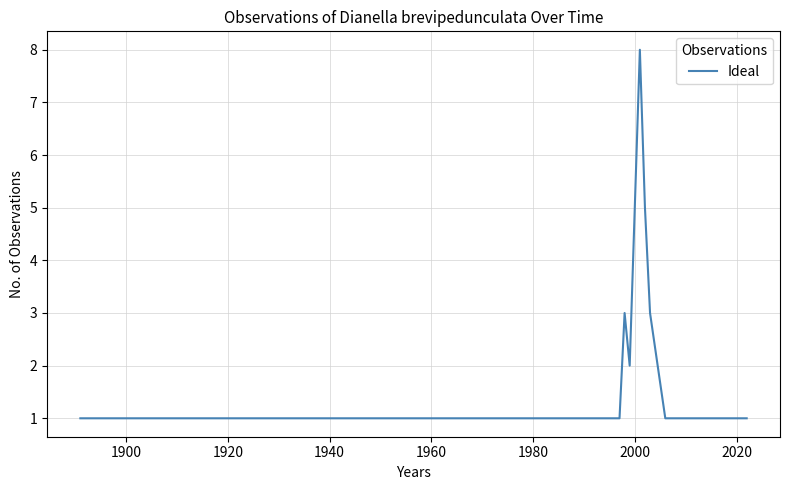

Does the chart display data point markers on the line(s)?

No